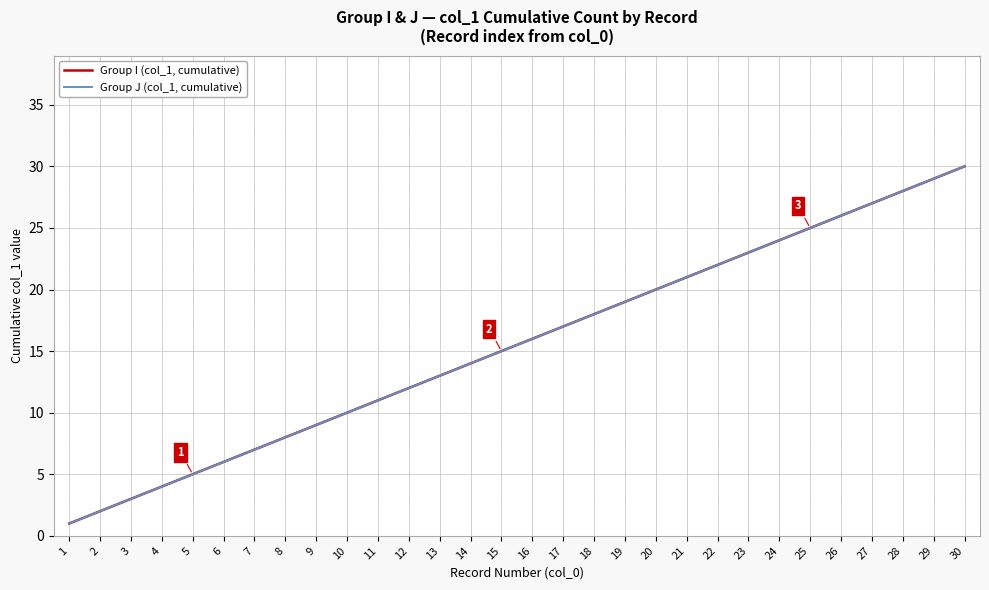

True or false: Group J (col_1, cumulative) and Group I (col_1, cumulative) intersect in this chart.

False